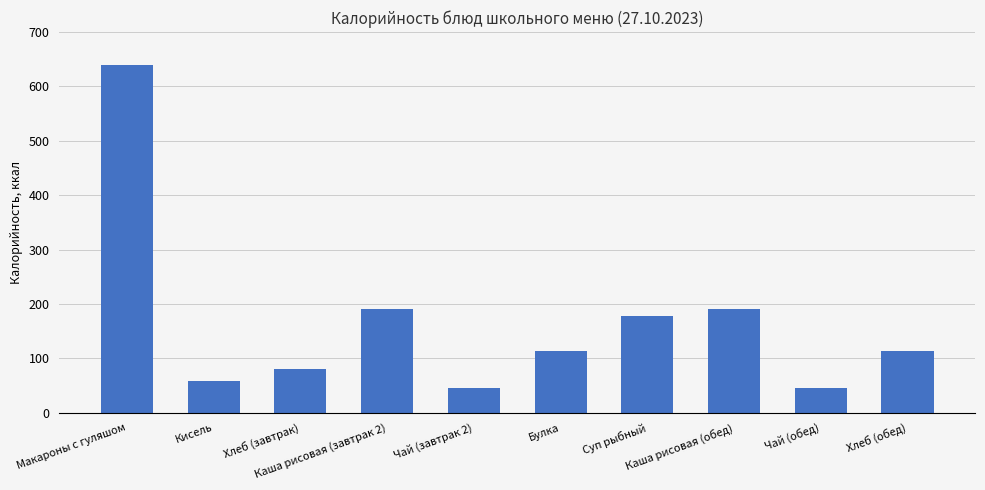

What is the sum of the values at Чай (обед) and Хлеб (обед)?

159